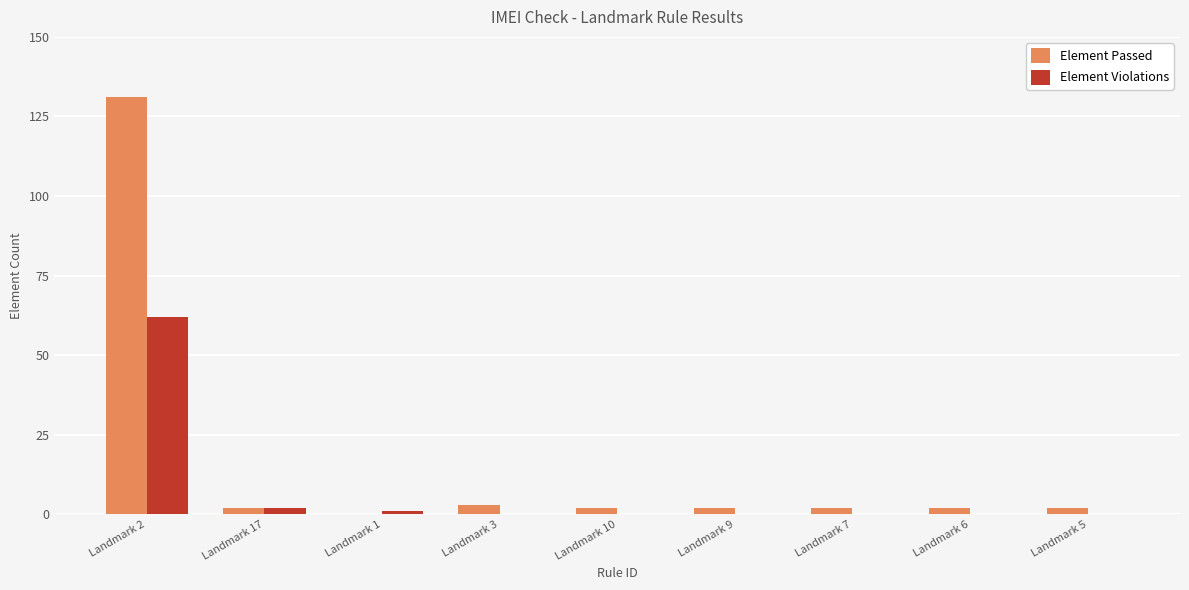

Reading right to left, what are all the values shown in this chart?

Element Passed: Landmark 5=2	Landmark 6=2	Landmark 7=2	Landmark 9=2	Landmark 10=2	Landmark 3=3	Landmark 1=0	Landmark 17=2	Landmark 2=131
Element Violations: Landmark 5=0	Landmark 6=0	Landmark 7=0	Landmark 9=0	Landmark 10=0	Landmark 3=0	Landmark 1=1	Landmark 17=2	Landmark 2=62